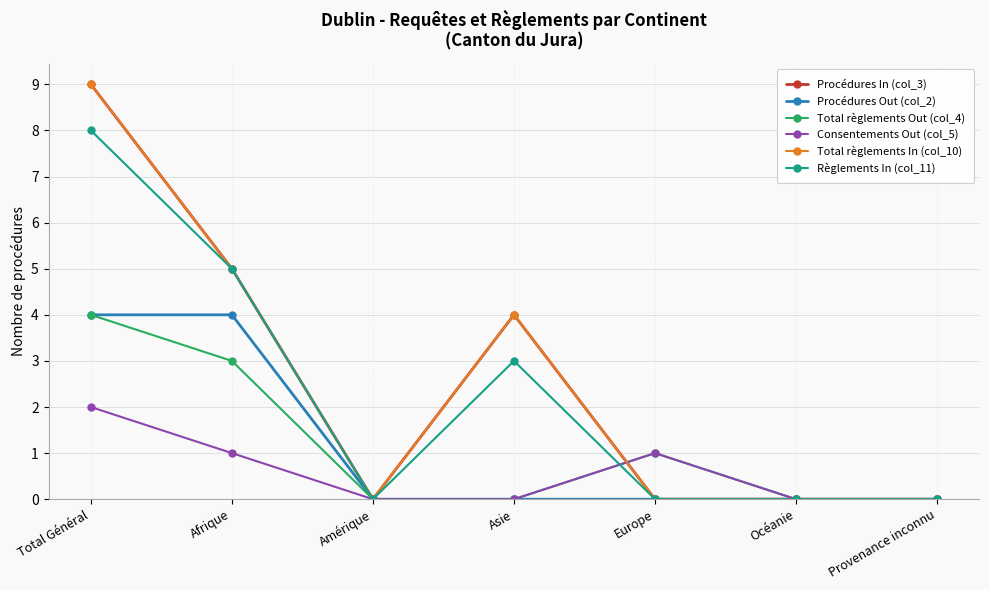

In Règlements In (col_11), how many points are higher than both neighbors (excluding endpoints)?

1